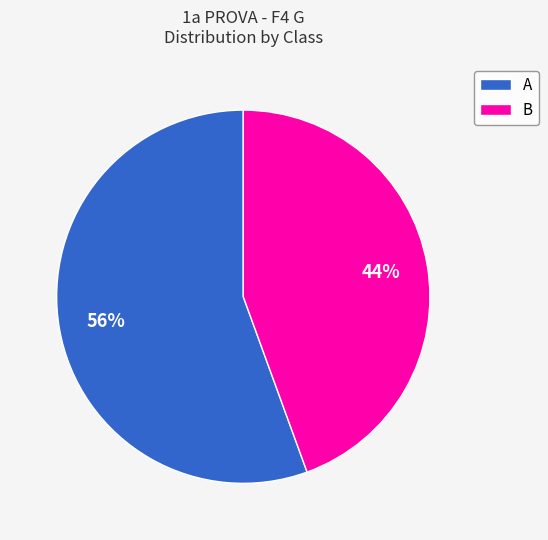

Combined, do A and B account for over 50%?

Yes